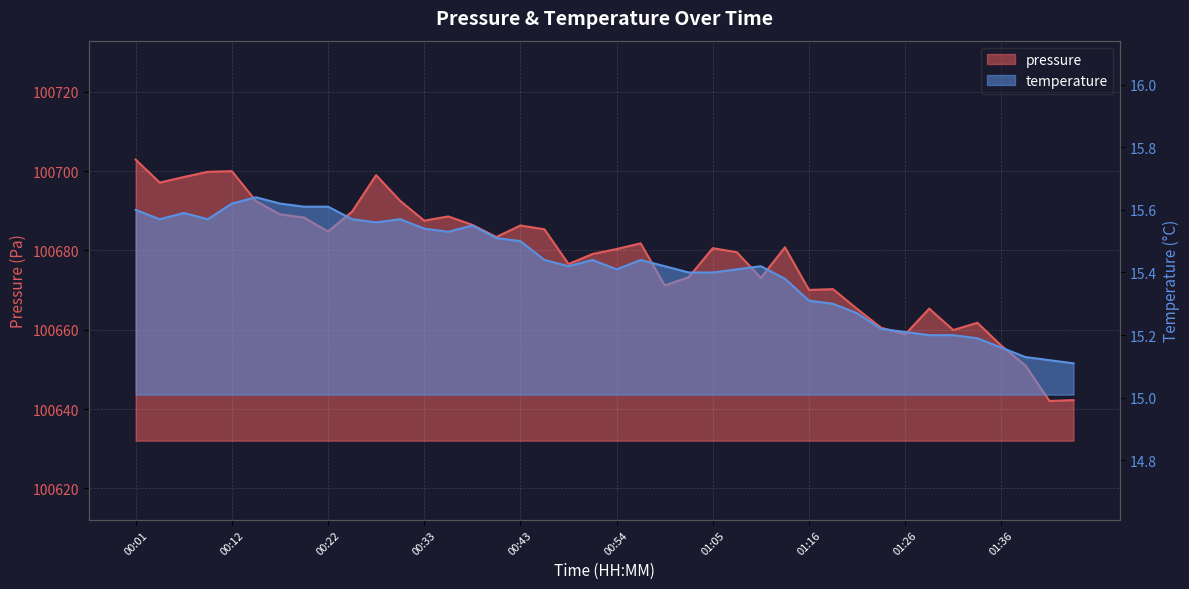

Rank the series by their average value, from highest to lowest.

pressure, temperature